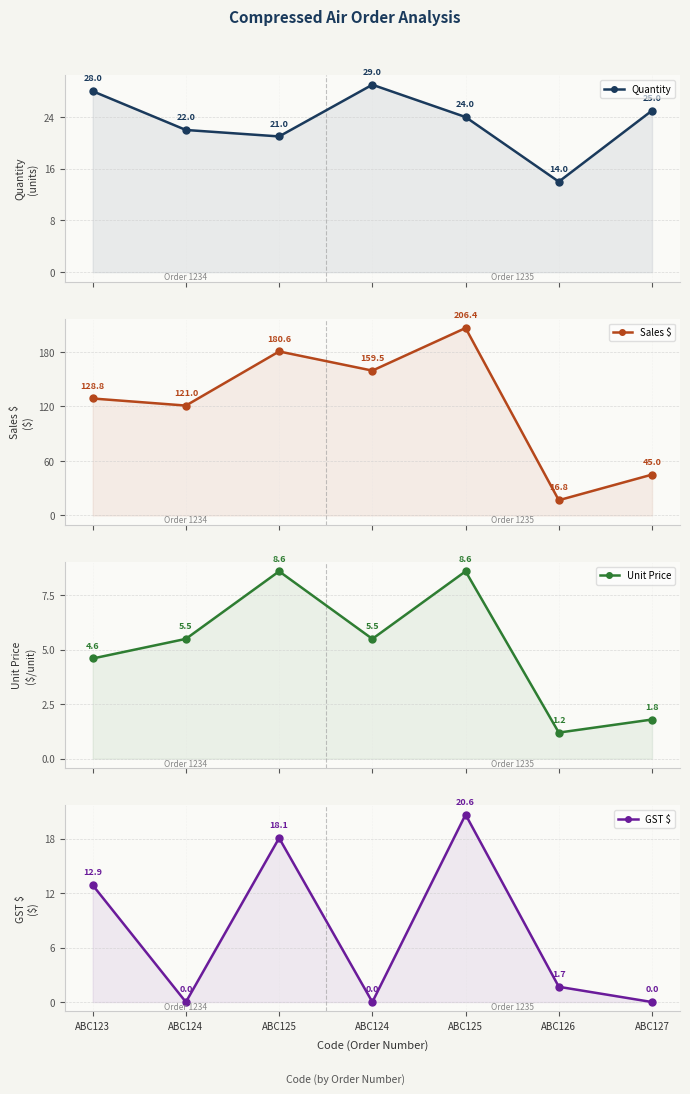

Where does the Unit Price series first go above 5?

ABC124